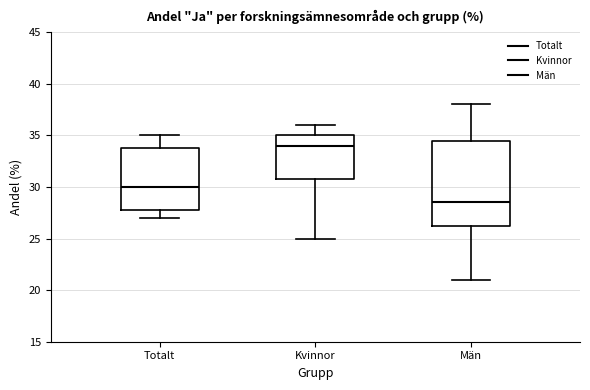

Which box's median line is the lowest?

Män